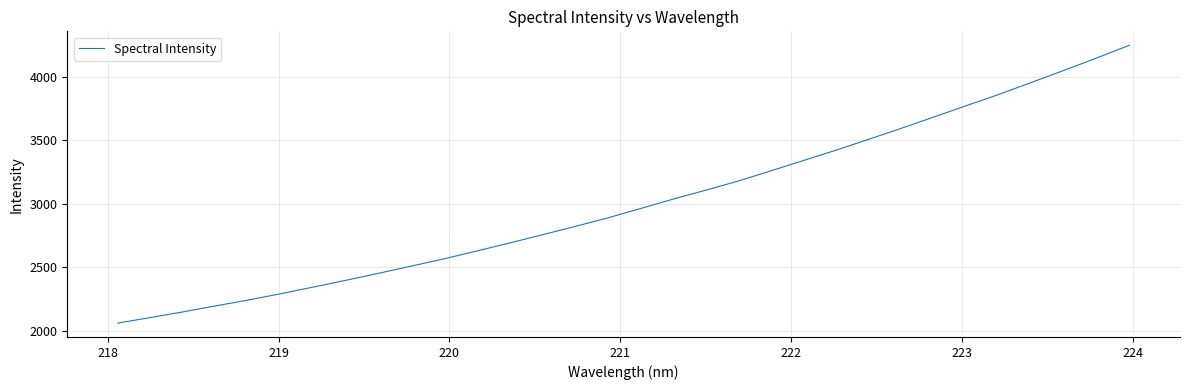

What is the greatest value displayed?

4247.0